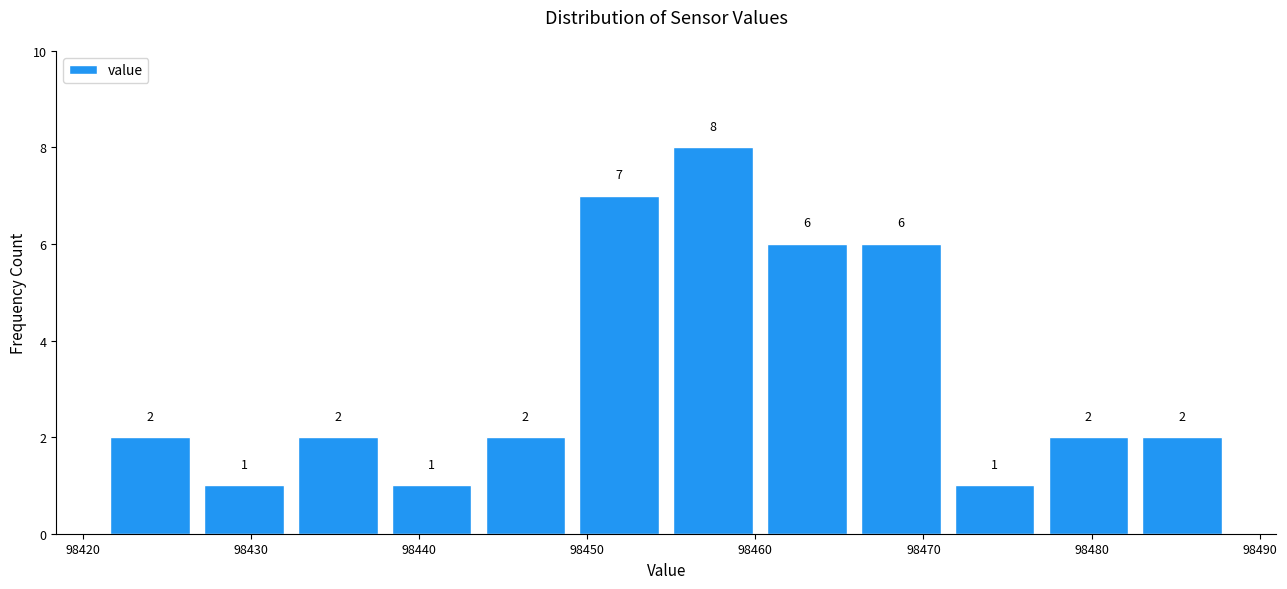

Over which range of the x-axis is the bar tallest?

98455 to 98460